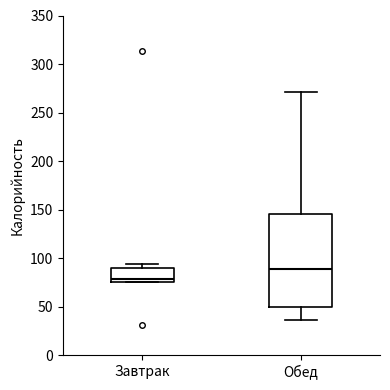

Reading left to right, transcribe this box plot: for each box, give where its median line is, the range the box spans, and where its two whiskers end, as read against the y-axis. The values are not printed on the chart, so give them approximately, as read against the axis.

Завтрак: median 80, box 75 to 90, whiskers 75 to 95
Обед: median 90, box 50 to 145, whiskers 35 to 270